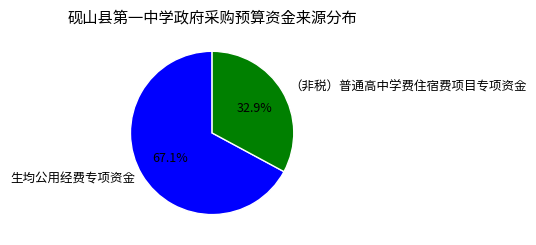

Rank the categories by value from lowest to highest.

（非税）普通高中学费住宿费项目专项资金, 生均公用经费专项资金